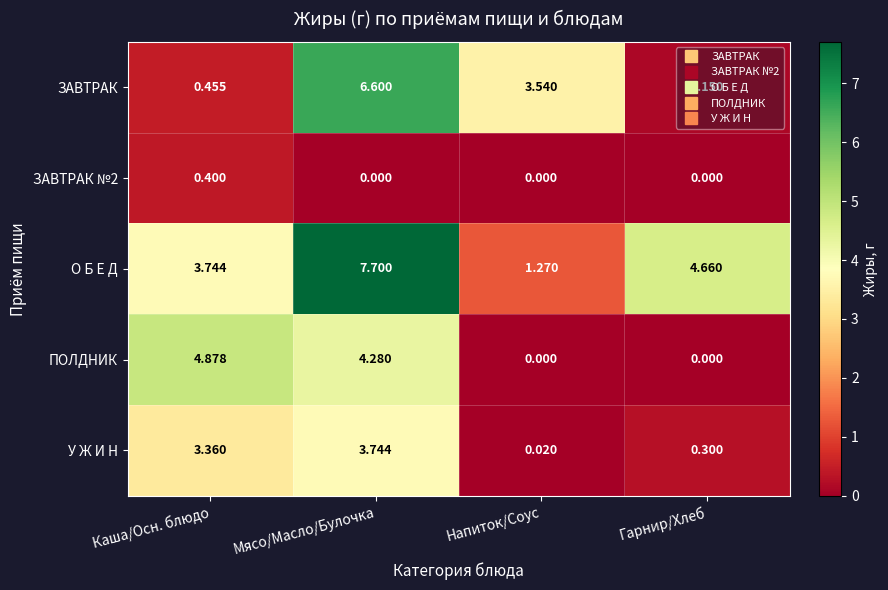

At which label does У Ж И Н first exceed 3?

Каша/Осн. блюдо